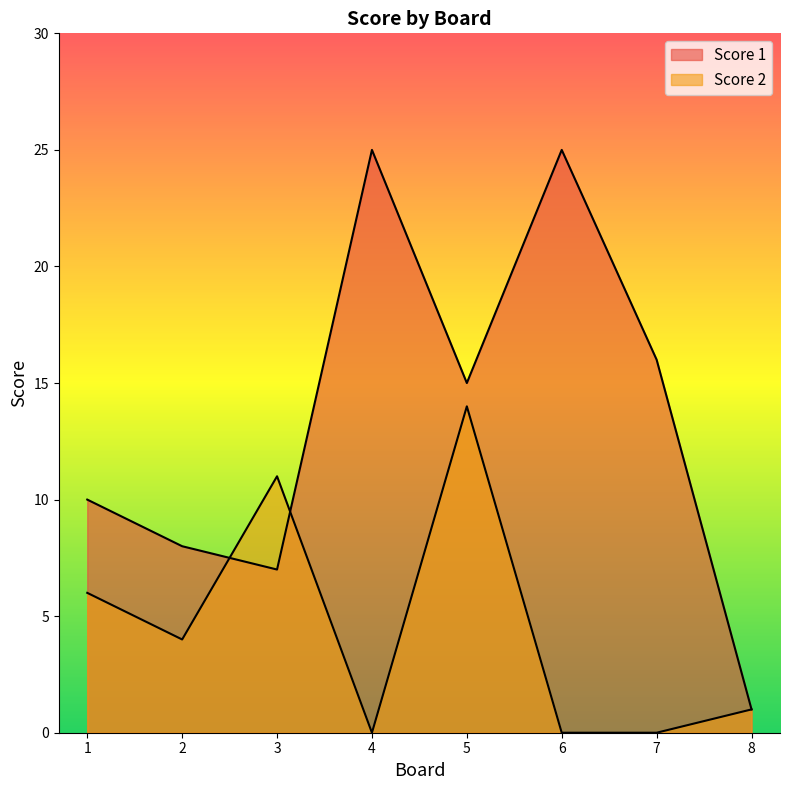

Where is Score 2 nearest to the value 7?

1